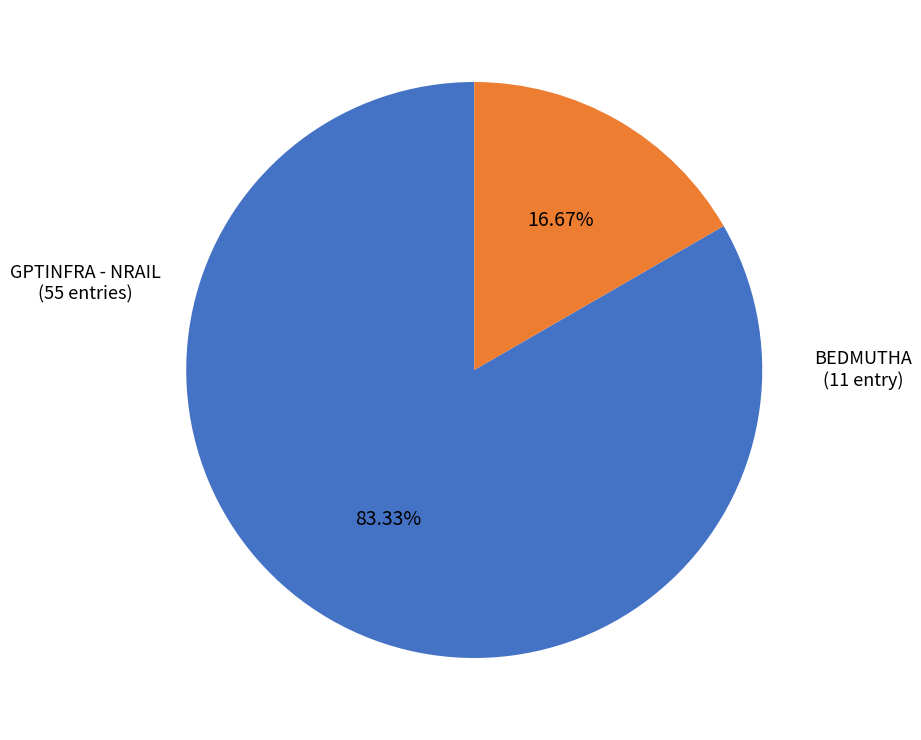

Is there any slice that represents more than half of the pie?

Yes